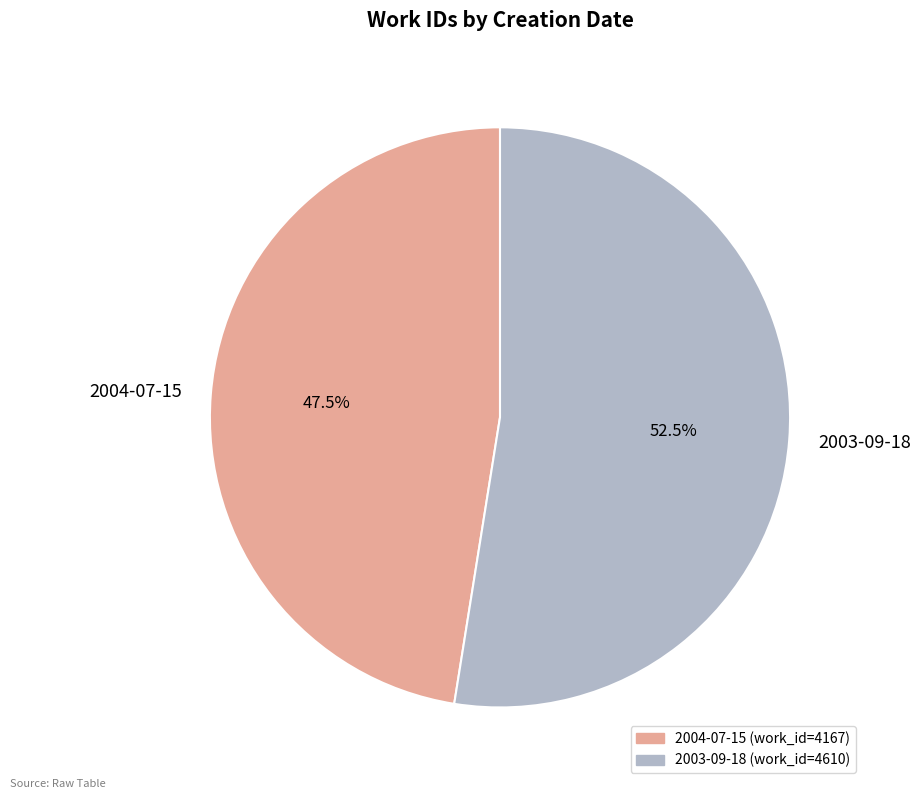

What is the ratio of the value at 2004-07-15 to the value at 2003-09-18?

0.9